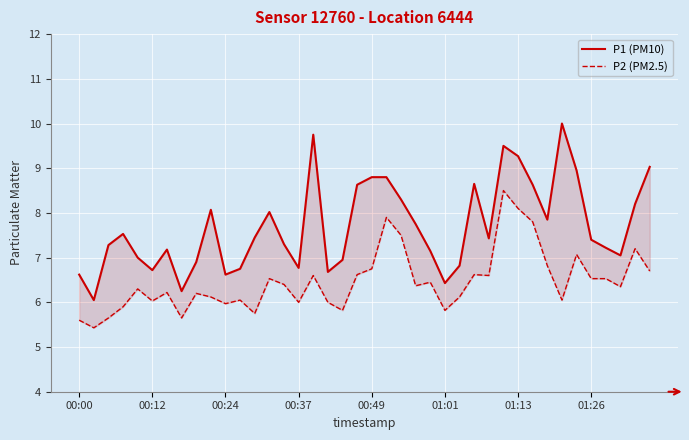

How many interior local valleys does the P2 (PM2.5) series have?

12